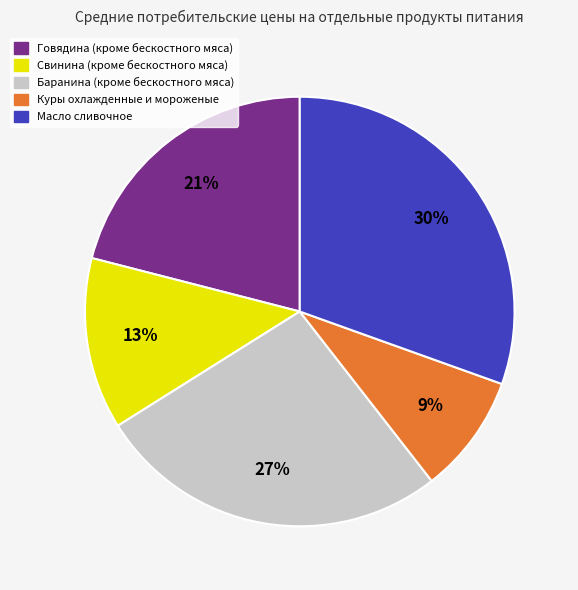

Do Масло сливочное and Говядина (кроме бескостного мяса) together represent more than half of the pie?

Yes